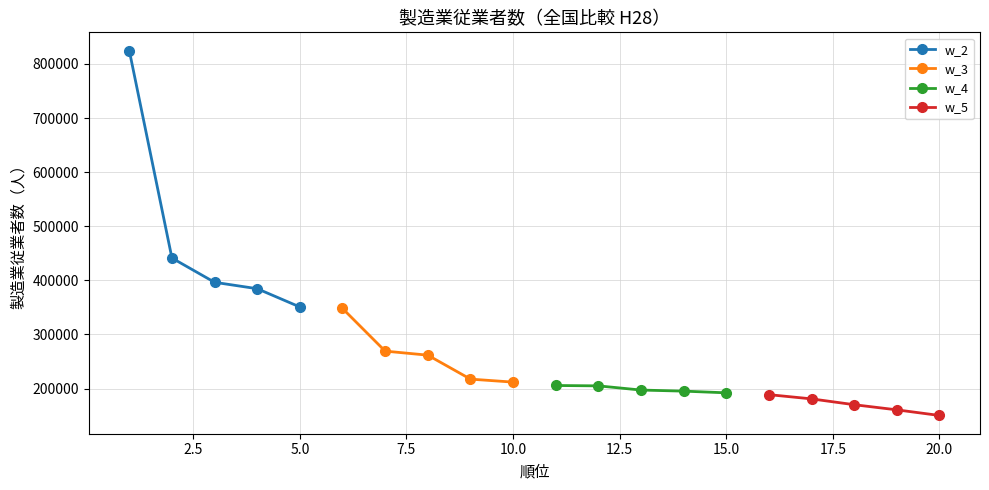

List the series in order of their peak value, highest first.

w_2, w_3, w_4, w_5